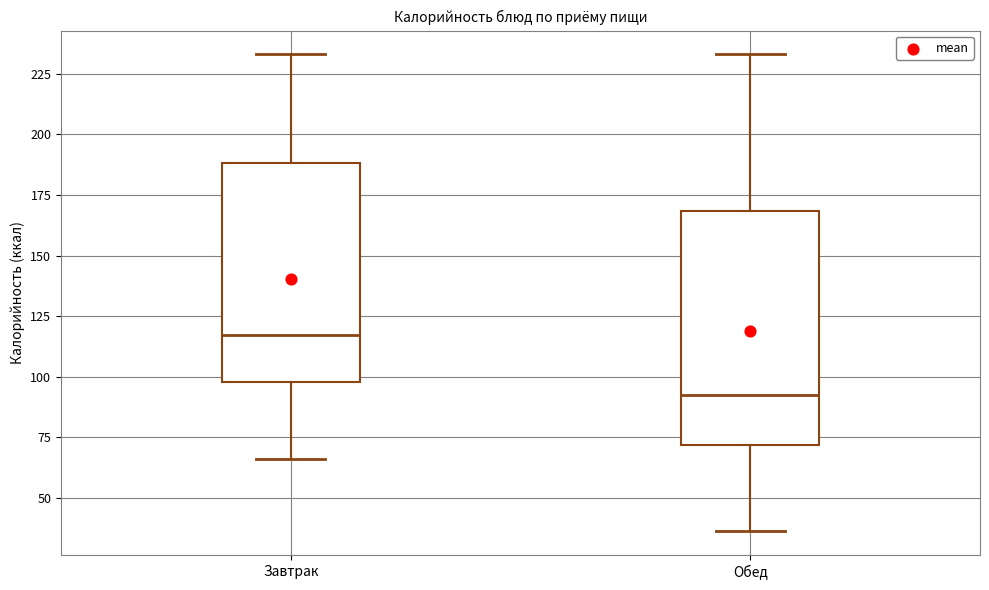

Reading left to right, read every box against the y-axis: the position of its median line, the range the box covers, and the ends of its whiskers. The values are not printed on the chart, so give them approximately, as read against the axis.

Завтрак: median 115, box 100 to 190, whiskers 65 to 235
Обед: median 95, box 70 to 170, whiskers 35 to 235